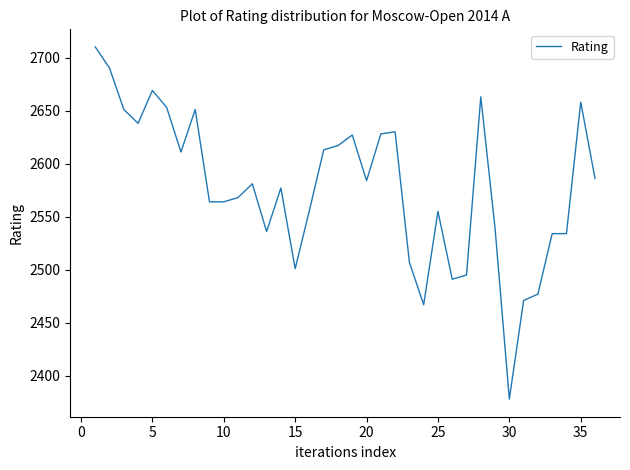

What is the maximum value shown in the chart?

2710